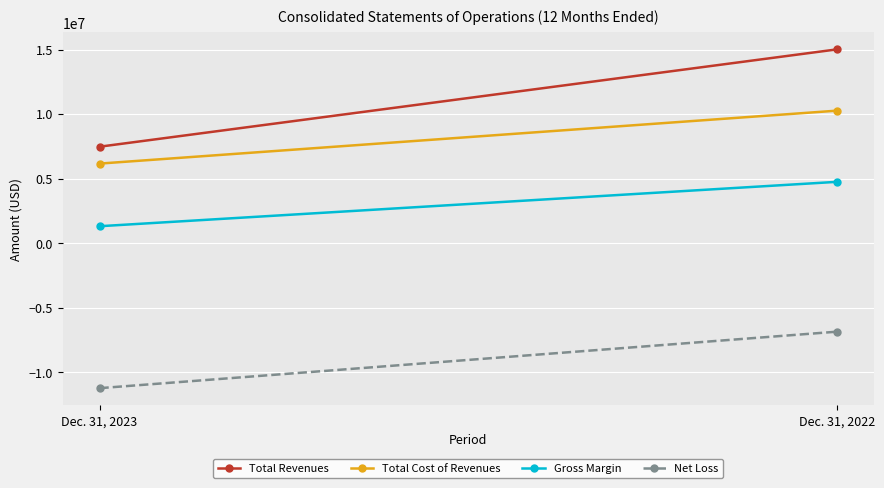

What is the sum of the Total Revenues values at Dec. 31, 2022 and Dec. 31, 2023?

22483564